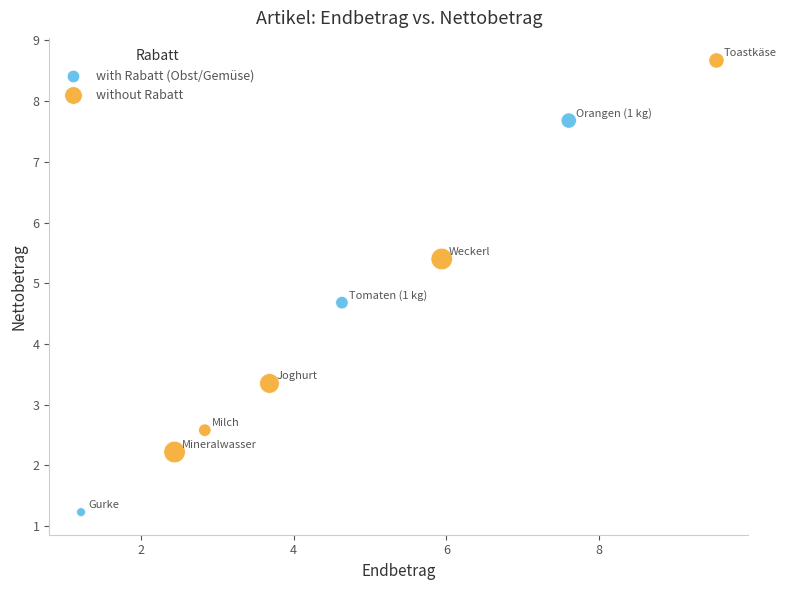

Which series reaches the maximum Y coordinate?

without Rabatt